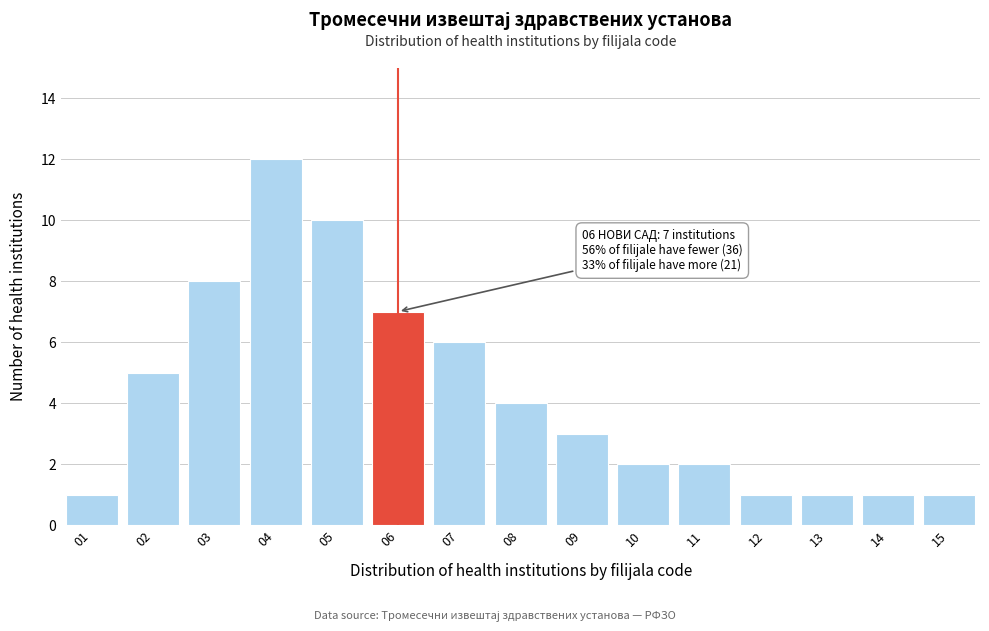

Reading right to left, list all the values displayed in this chart.

15=1	14=1	13=1	12=1	11=2	10=2	09=3	08=4	07=6	06=7	05=10	04=12	03=8	02=5	01=1